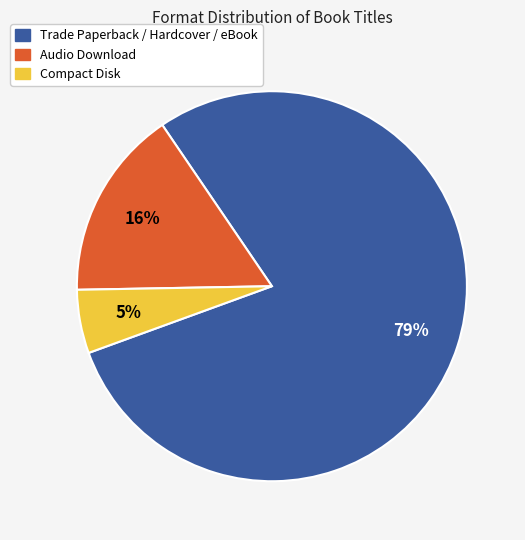

Does any single category account for the majority?

Yes